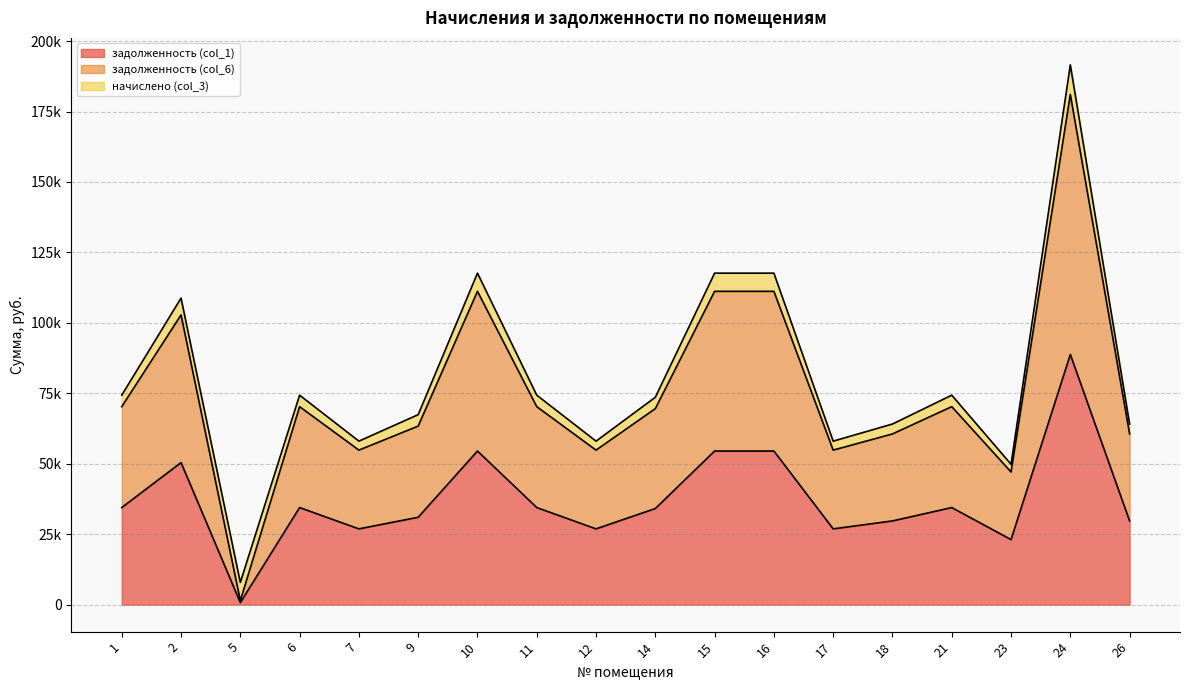

Does the chart have visible grid lines?

Yes